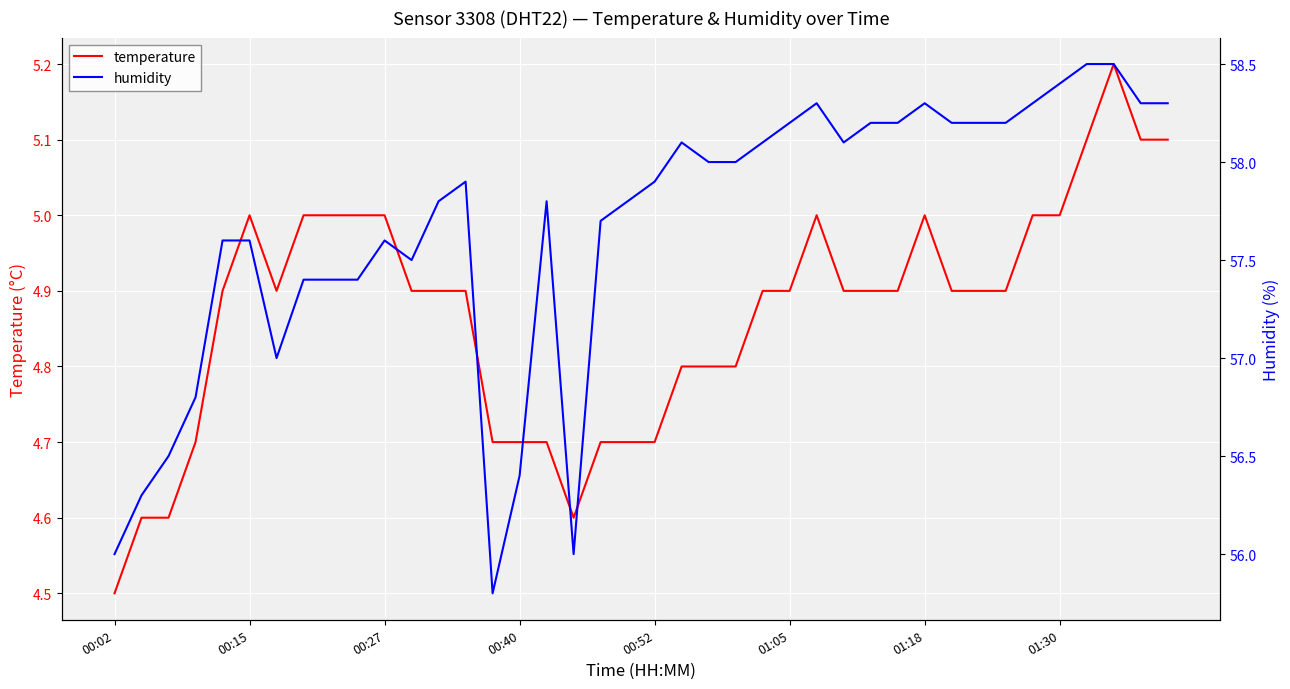

True or false: temperature and humidity intersect in this chart.

False